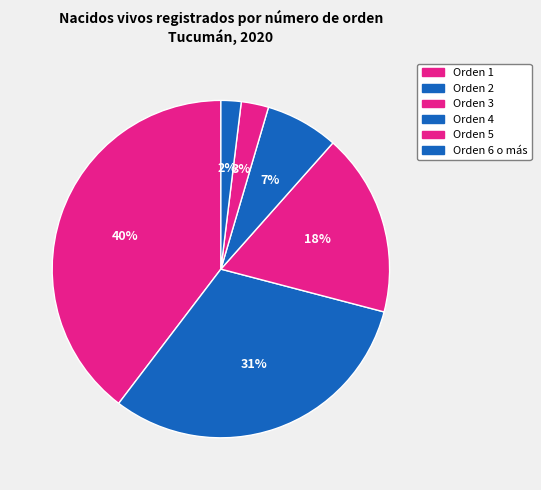

Rank the categories by value from highest to lowest.

Orden 1, Orden 2, Orden 3, Orden 4, Orden 5, Orden 6 o más